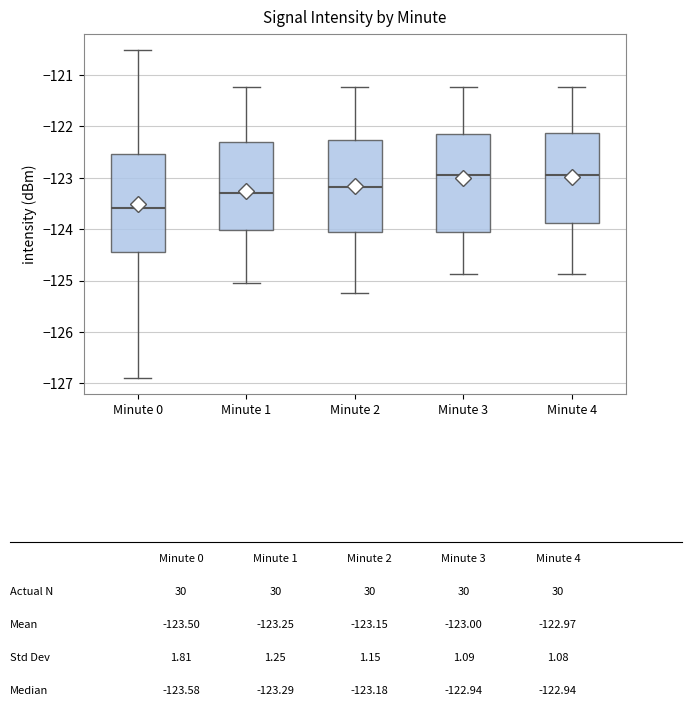

Reading left to right, read every box against the y-axis: the position of its median line, the range the box covers, and the ends of its whiskers. The values are not printed on the chart, so give them approximately, as read against the axis.

Minute 0: median -123.6, box -124.4 to -122.5, whiskers -126.9 to -120.5
Minute 1: median -123.3, box -124.0 to -122.3, whiskers -125.0 to -121.2
Minute 2: median -123.2, box -124.1 to -122.3, whiskers -125.2 to -121.2
Minute 3: median -122.9, box -124.1 to -122.2, whiskers -124.9 to -121.2
Minute 4: median -122.9, box -123.9 to -122.1, whiskers -124.9 to -121.2